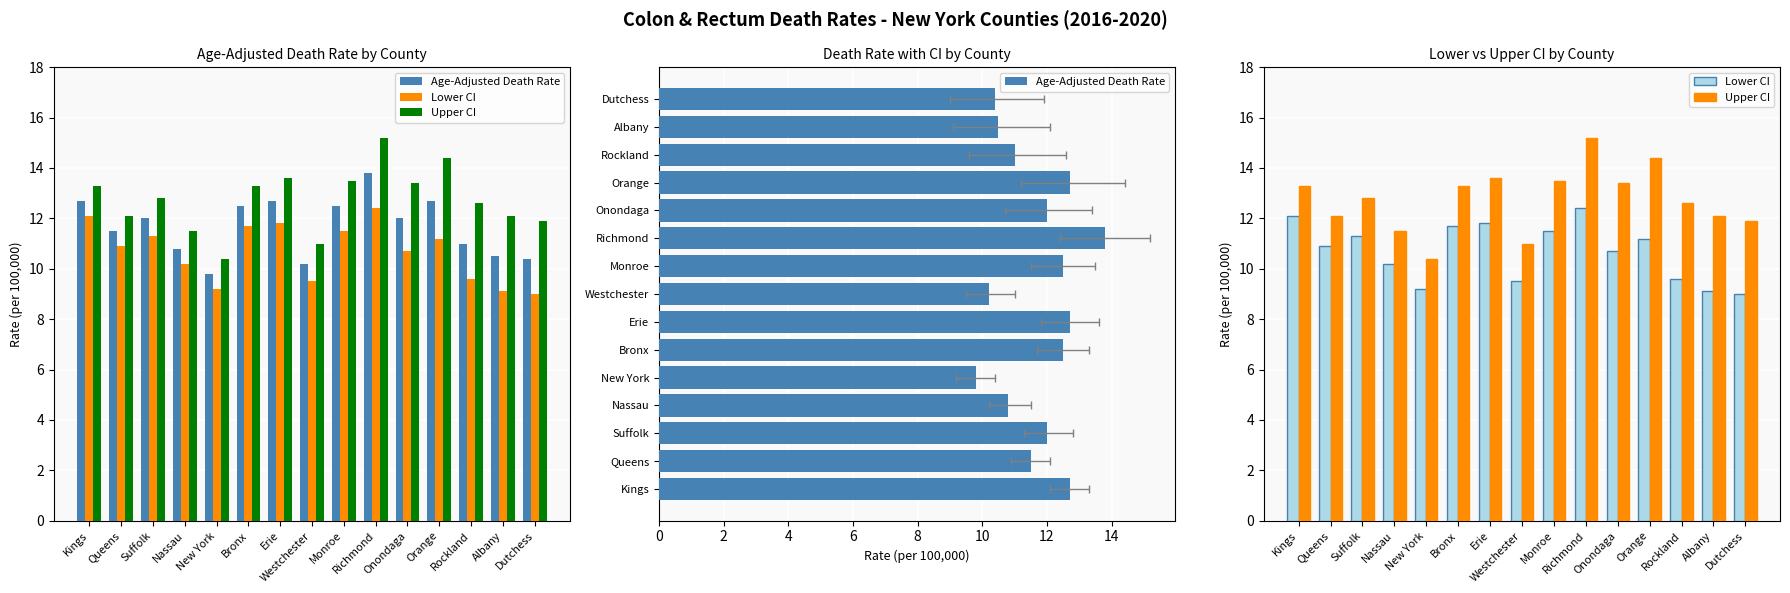

What is the label of the 3rd bar from the right?

Rockland